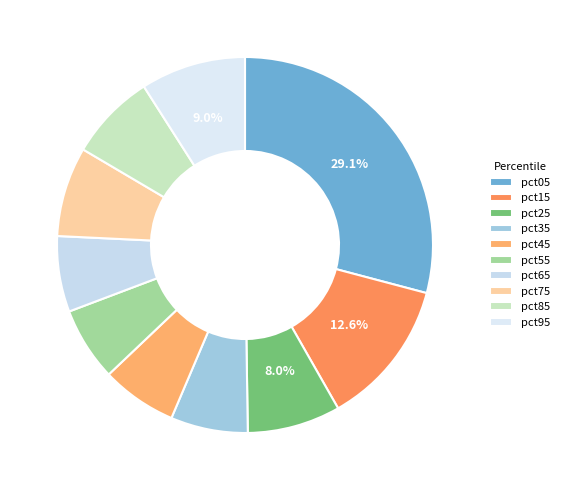

To the nearest percent, what is the difference between the largest and smallest slice percentages?

23%